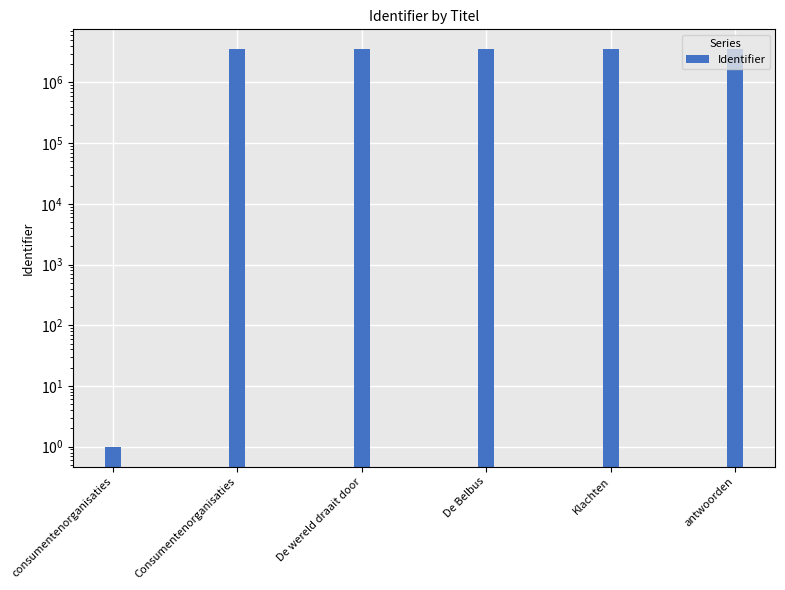

Reading left to right, transcribe all the data shown in this chart.

consumentenorganisaties=1	Consumentenorganisaties=3533932	De wereld draait door=3533934	De Belbus=3533936	Klachten=3533947	antwoorden=3534549